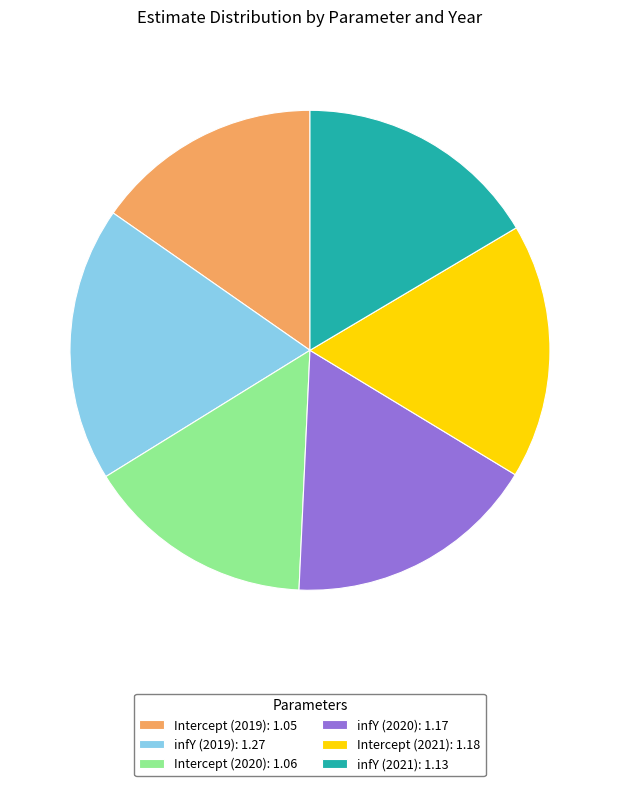

Between infY (2019) and infY (2021), which is larger?

infY (2019)